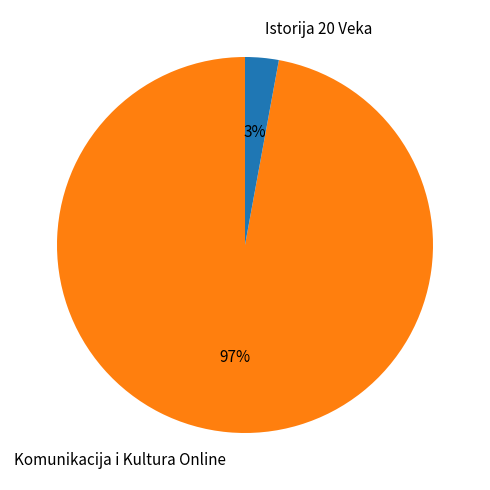

Combined, do Komunikacija i Kultura Online and Istorija 20 Veka account for over 50%?

Yes